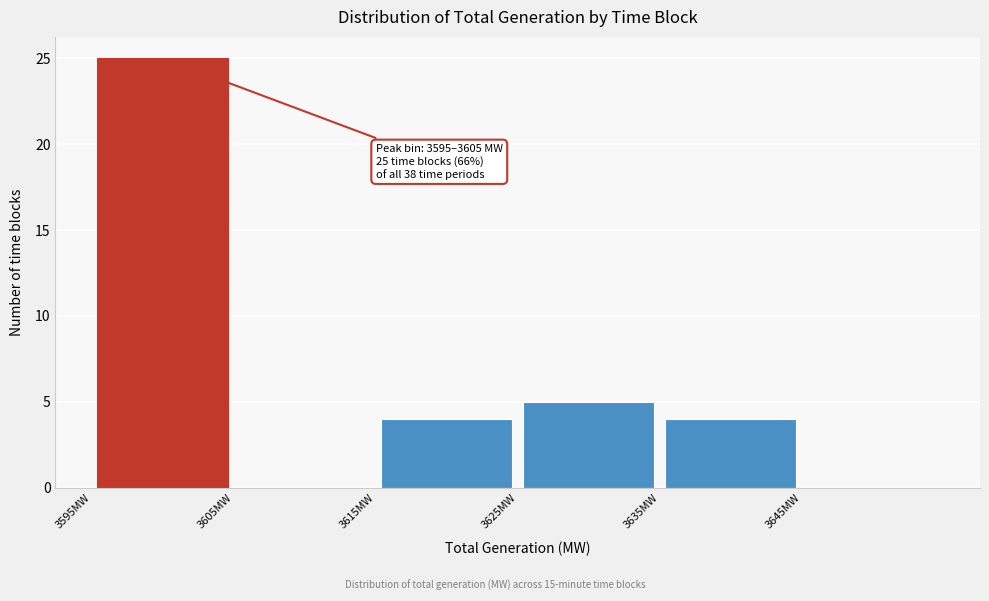

Over which range of the x-axis is the bar tallest?

3595 to 3605